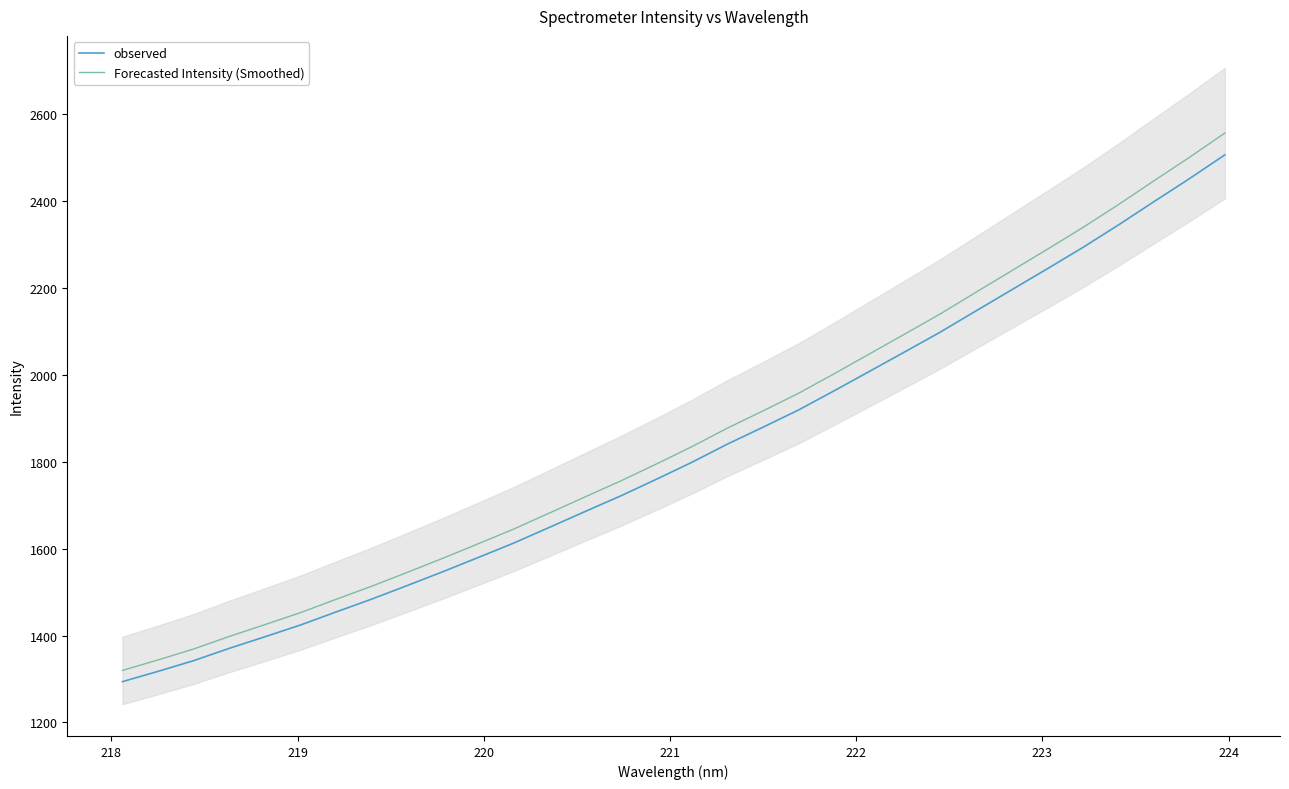

True or false: observed and Forecasted Intensity (Smoothed) cross at least once.

False